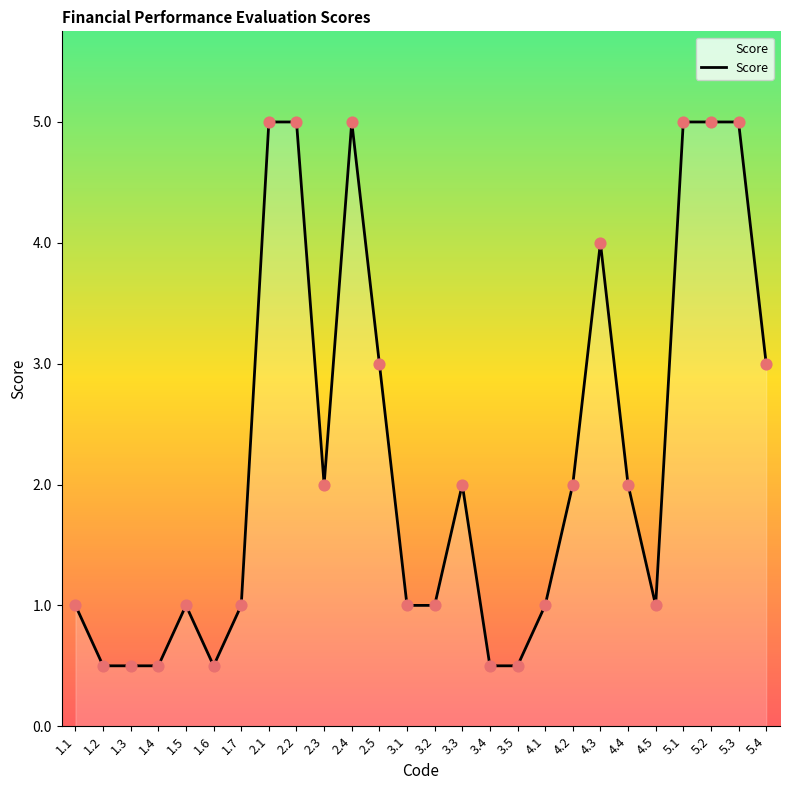

What is the change in value from 1.4 to 4.1?

+0.5